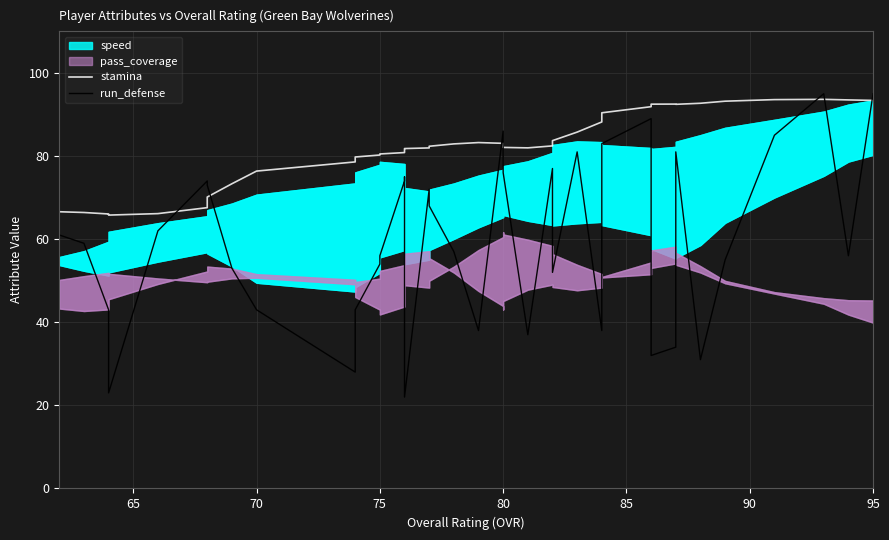

Which series changed the most between 70 and 80?

run_defense